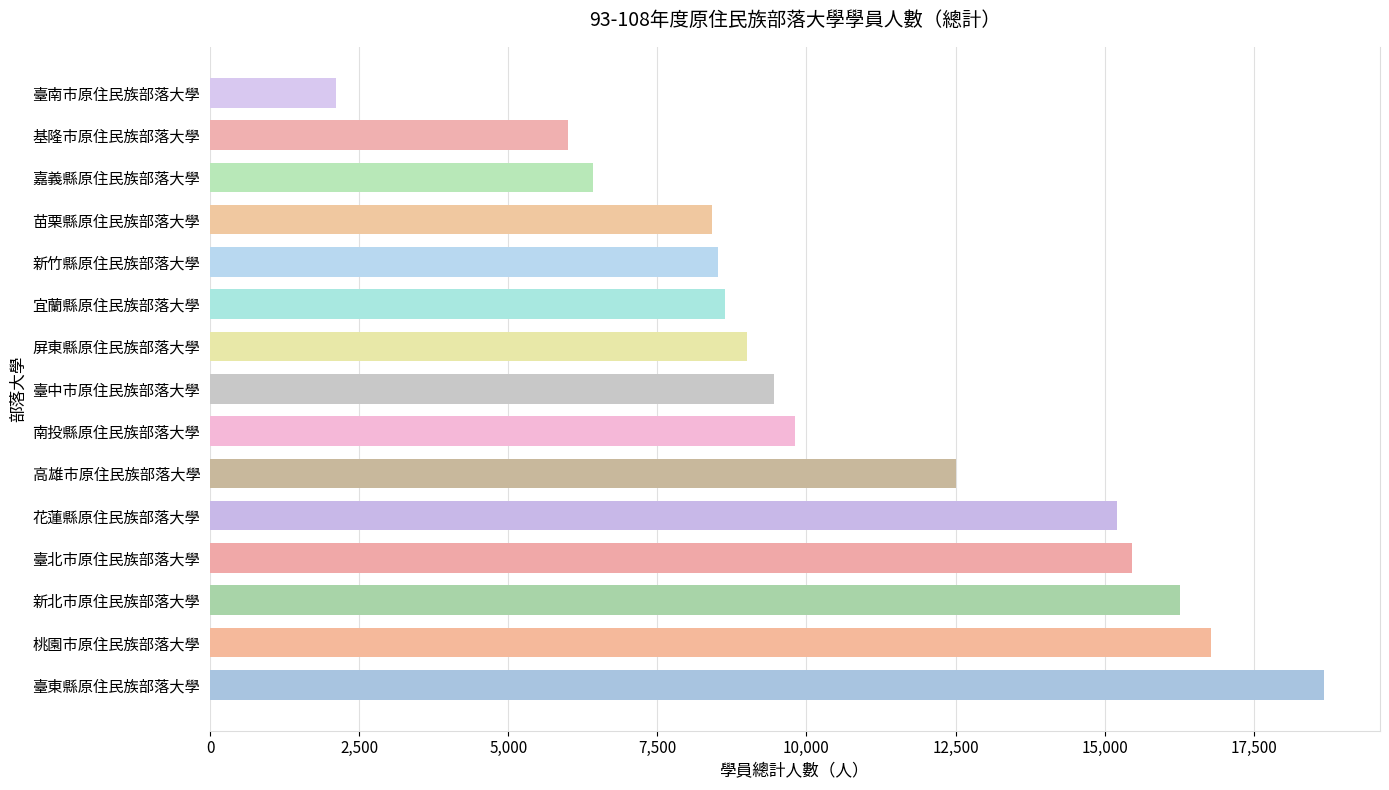

Does the chart contain any negative values?

No